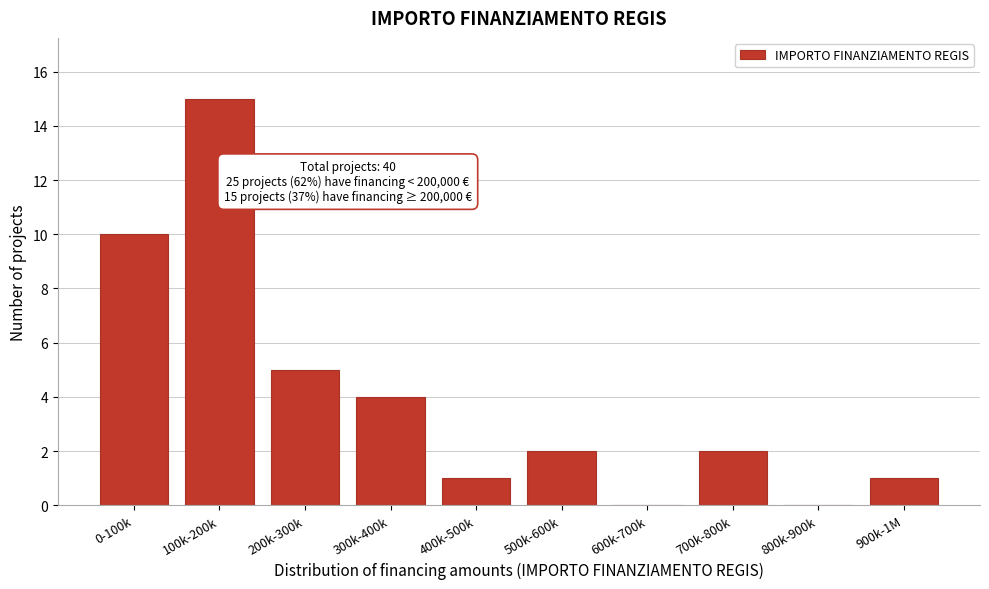

Reading left to right, transcribe all the data shown in this chart.

0-100k=10	100k-200k=15	200k-300k=5	300k-400k=4	400k-500k=1	500k-600k=2	600k-700k=0	700k-800k=2	800k-900k=0	900k-1M=1